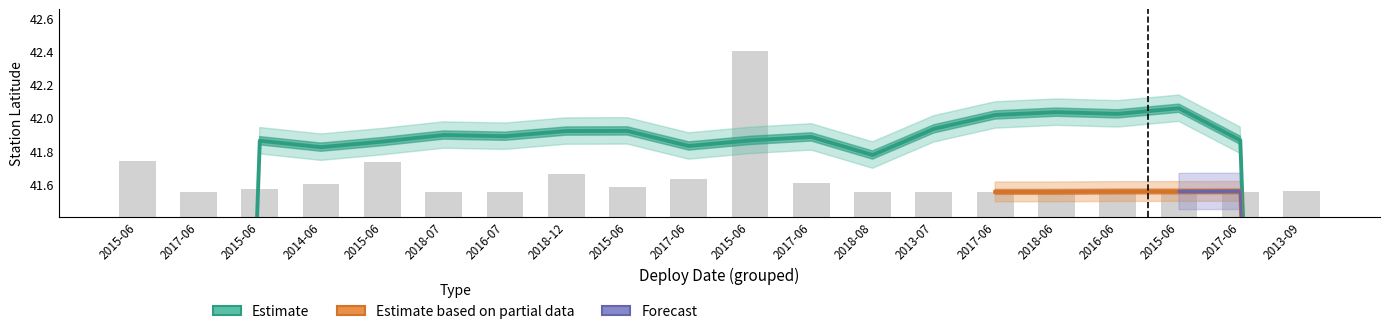

What is the average value?

41.6